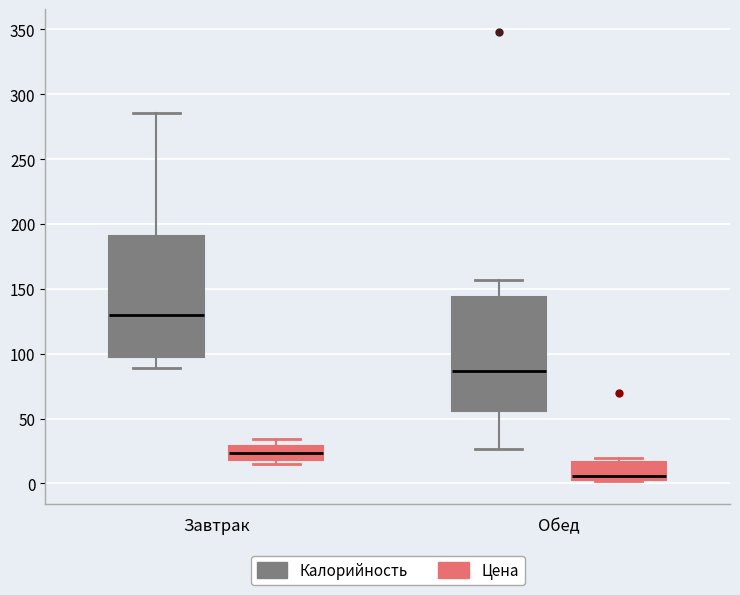

Which box has the highest median line?

Завтрак (Калорийность)